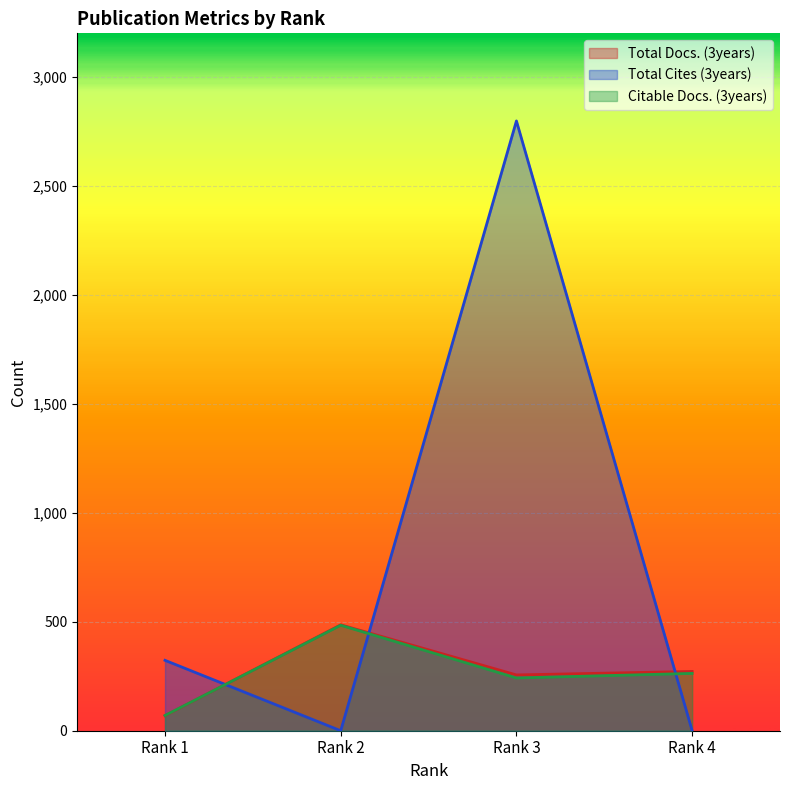

What is the spread (max minus min) of values at Rank 3?

2556